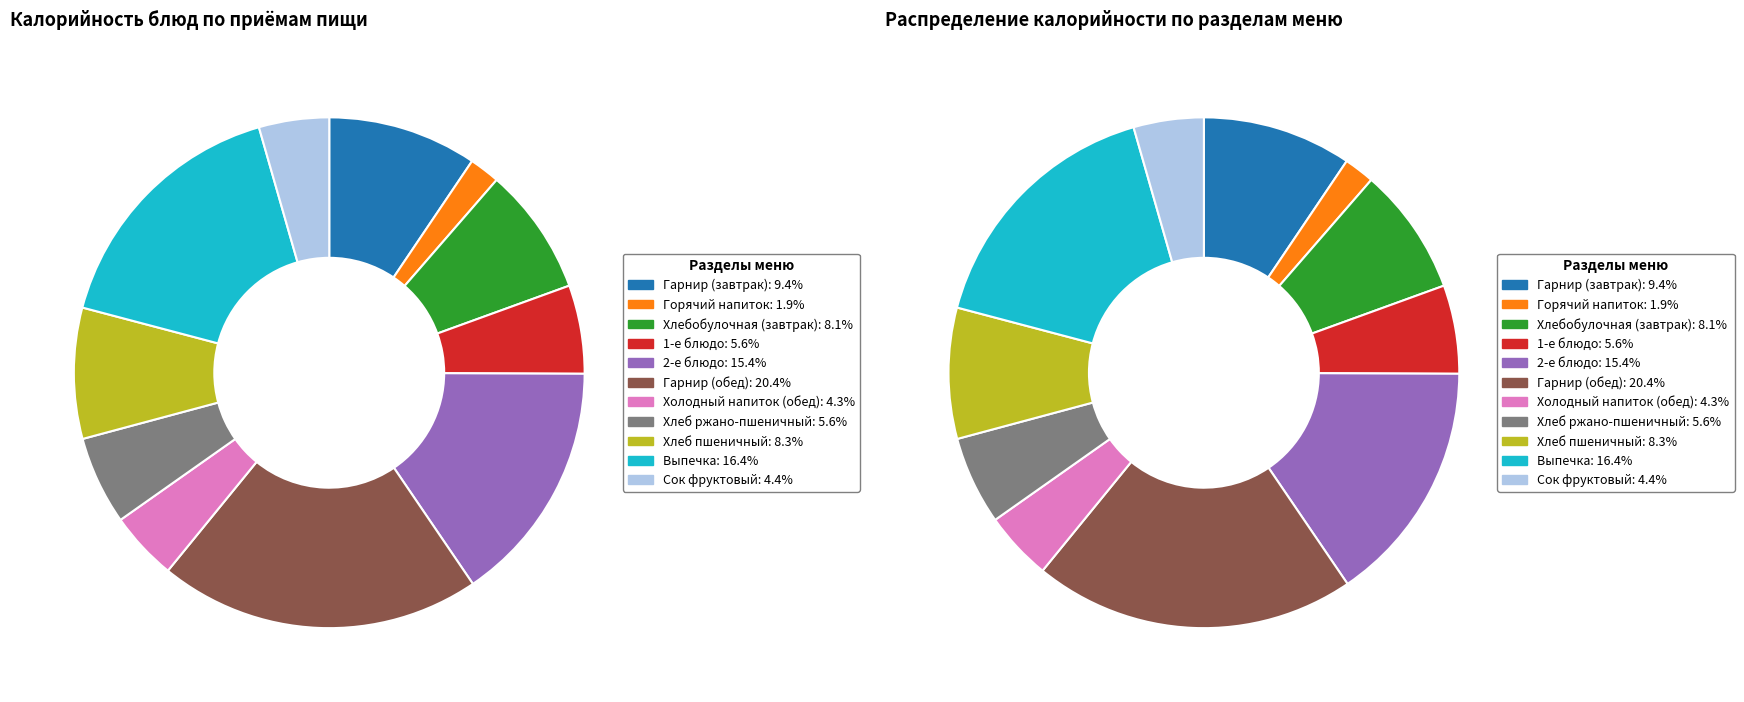

True or false: 1-е блюдо accounts for 12% of the total.

False